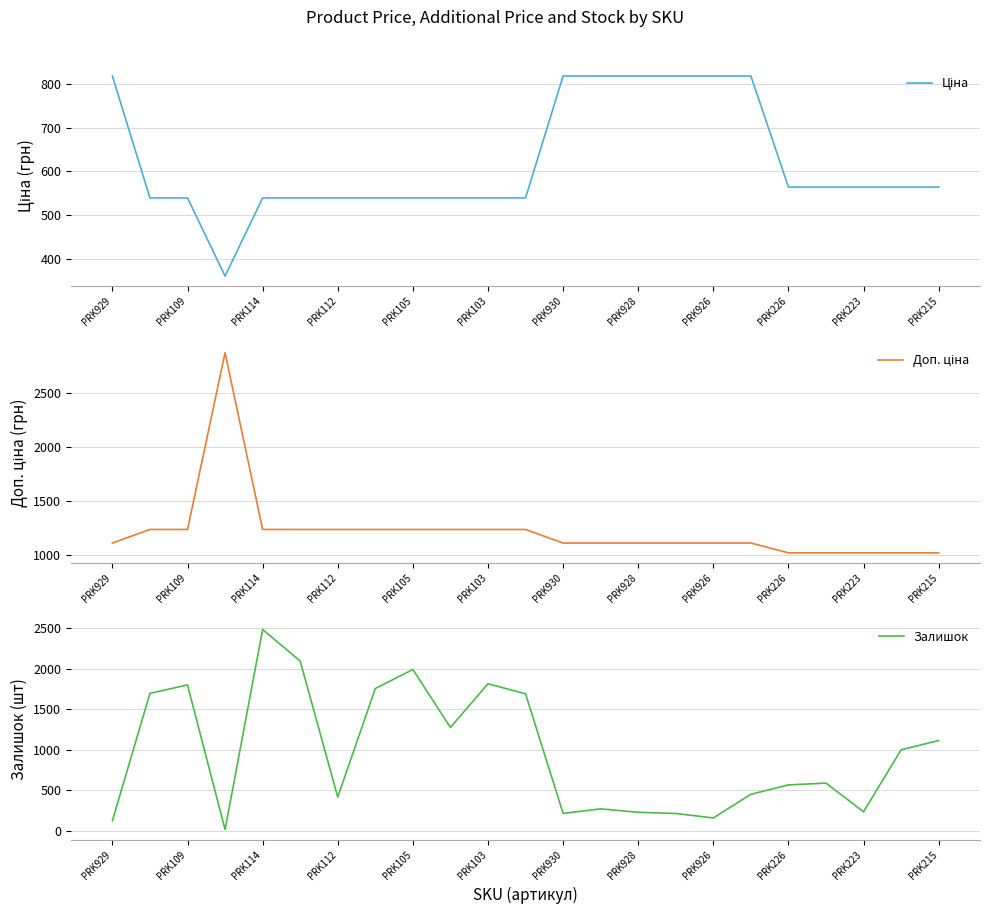

At how many categories does at least one series exceed 703?

23